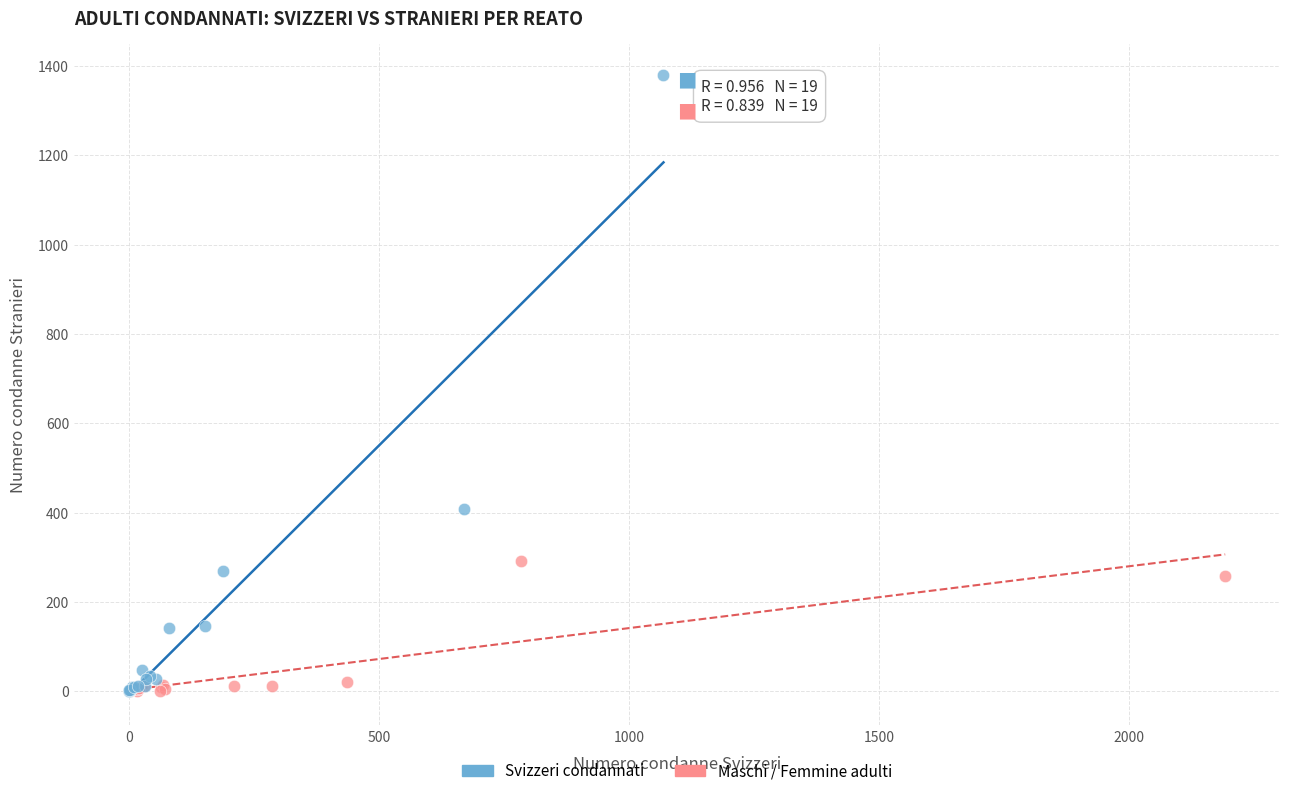

Which series has the widest spread of Y values?

Svizzeri condannati